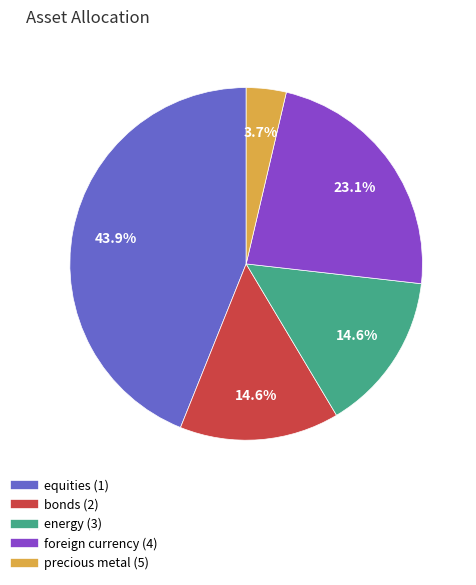

What is the largest slice in the pie chart?

equities (1)